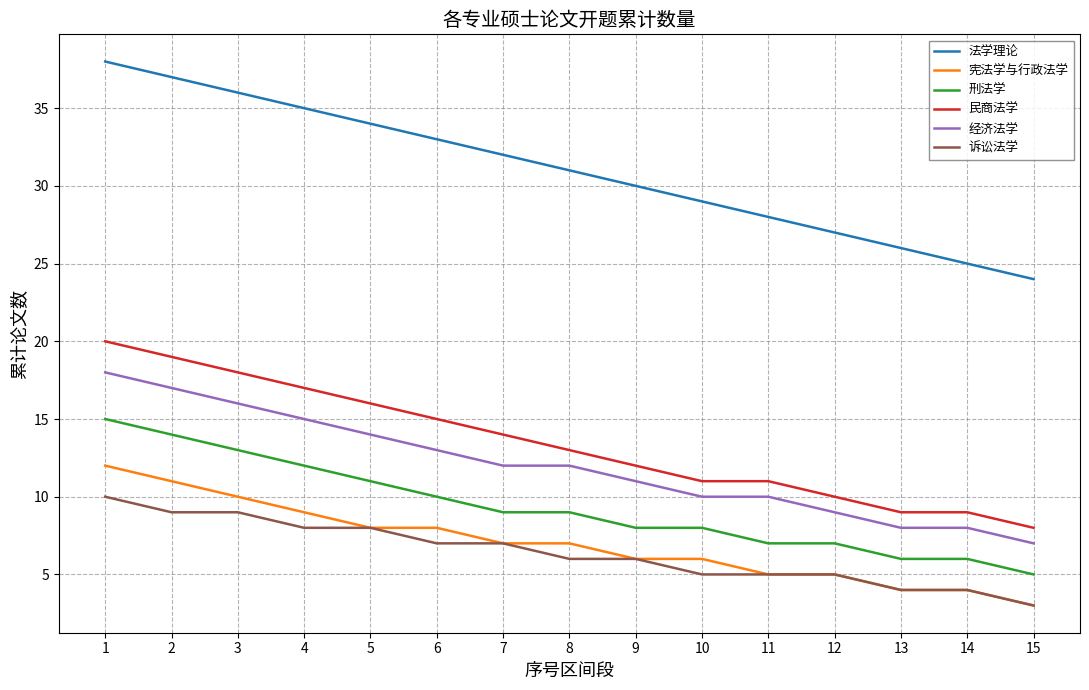

Rank the series by their maximum value, from highest to lowest.

法学理论, 民商法学, 经济法学, 刑法学, 宪法学与行政法学, 诉讼法学